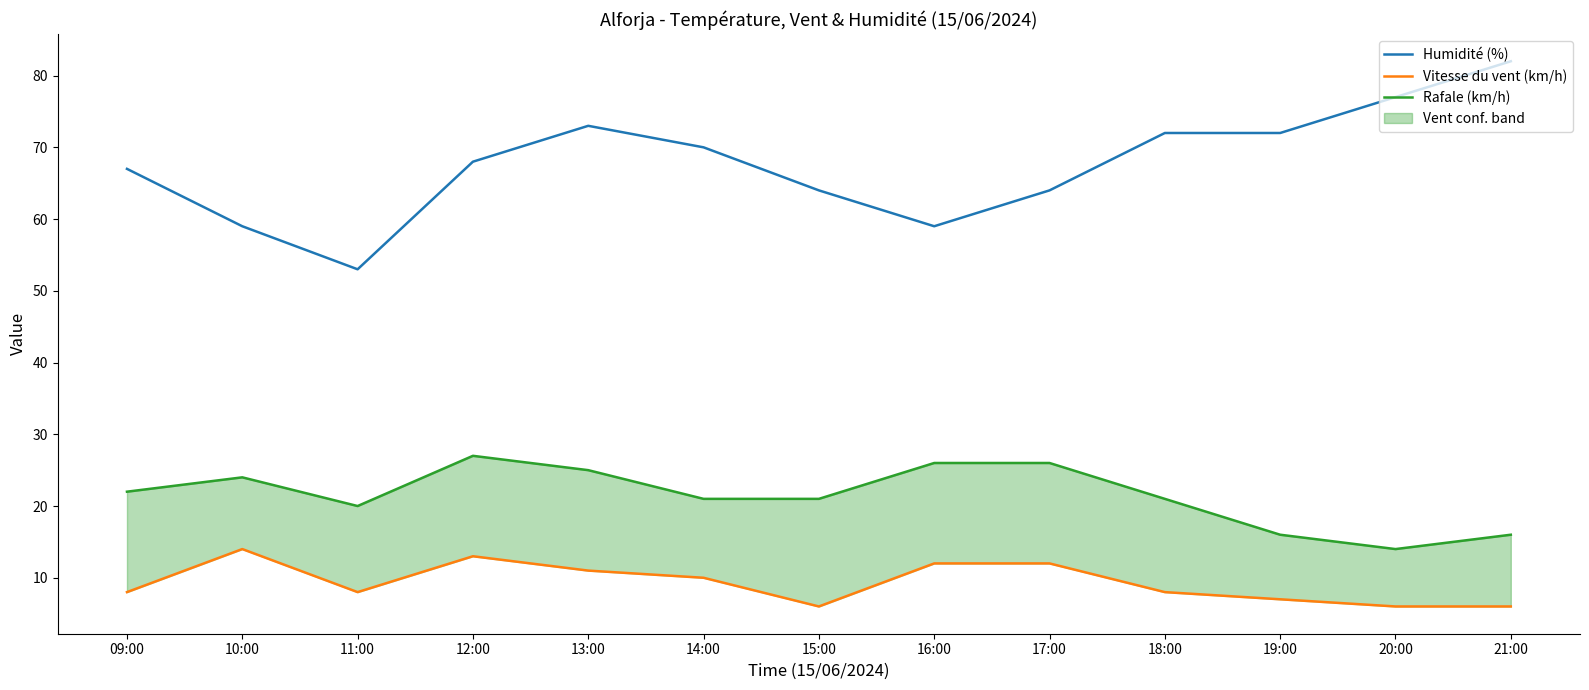

What is the difference between the highest and lowest values at 18:00?

64